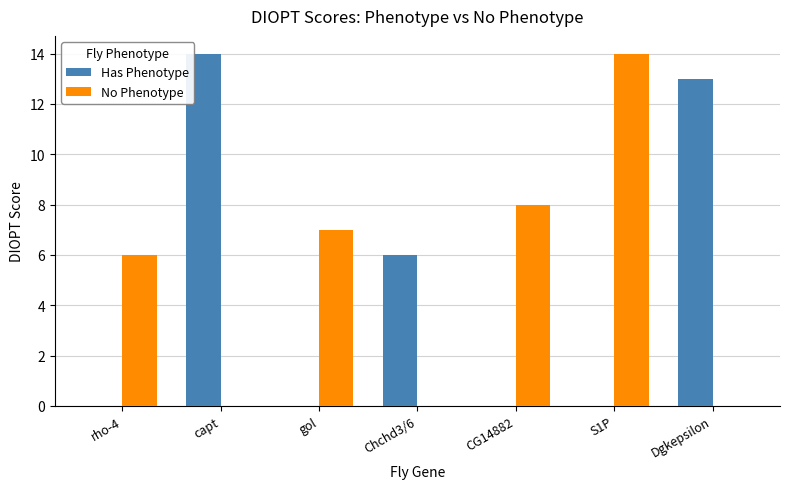

Between Chchd3/6 and S1P, which series saw the biggest shift?

No Phenotype